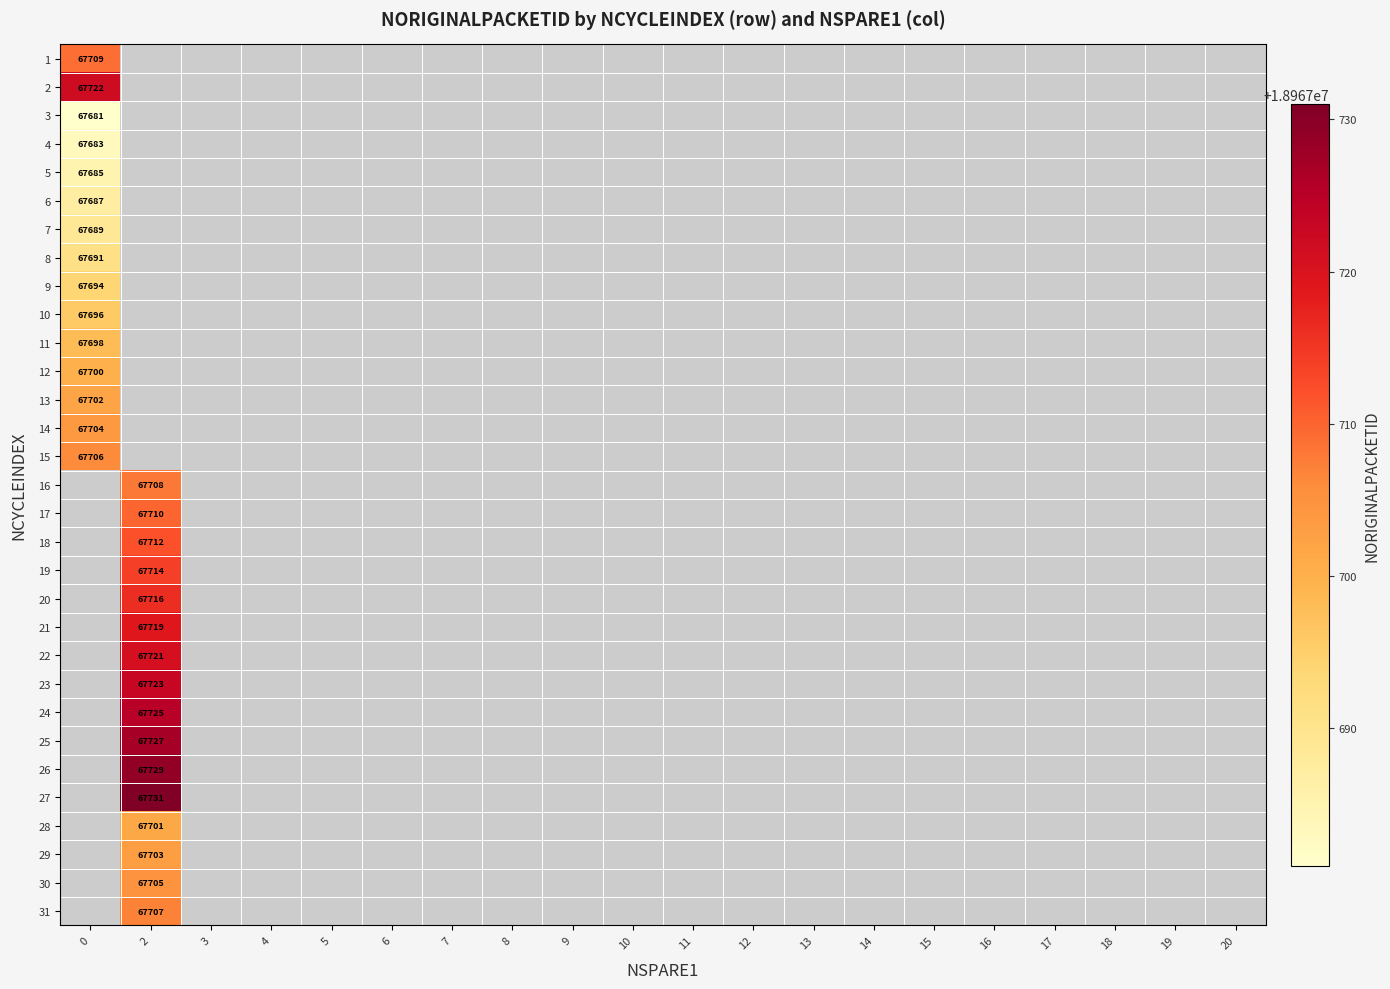

The 29 series shows 15612 at 2. True or false?

False